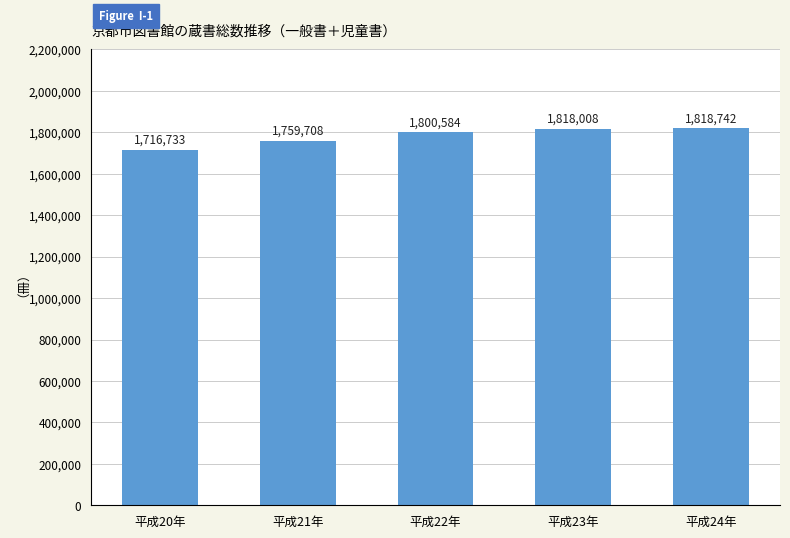

True or false: the data shows 2544793 at 平成22年.

False